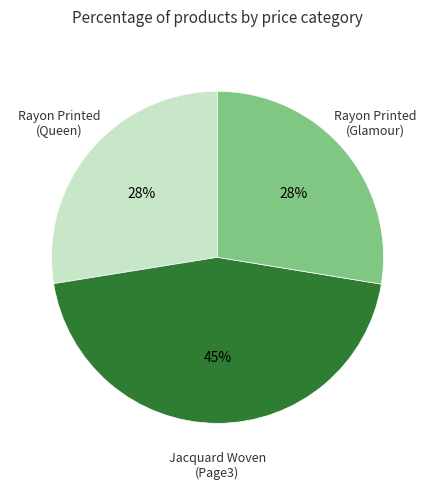

Does any single category account for the majority?

No